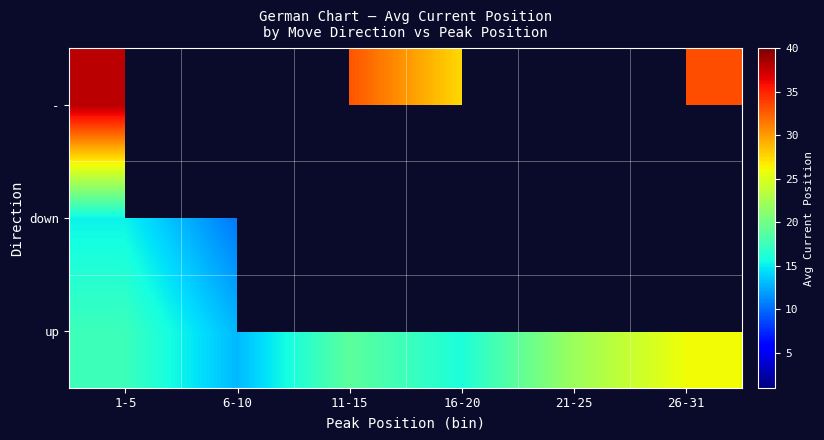

What is the smallest value displayed?

10.5